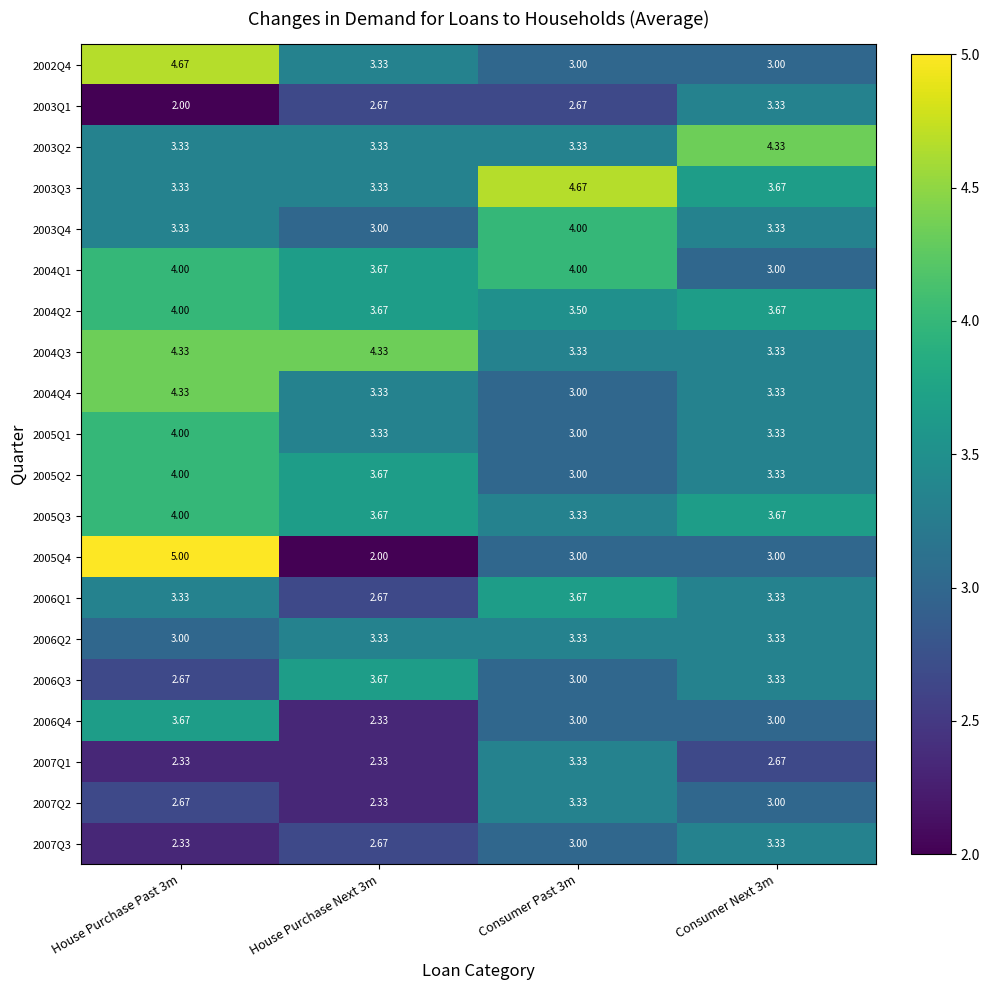

Is the value of 2003Q3 at House Purchase Past 3m greater than the value of 2004Q1 at House Purchase Past 3m?

No